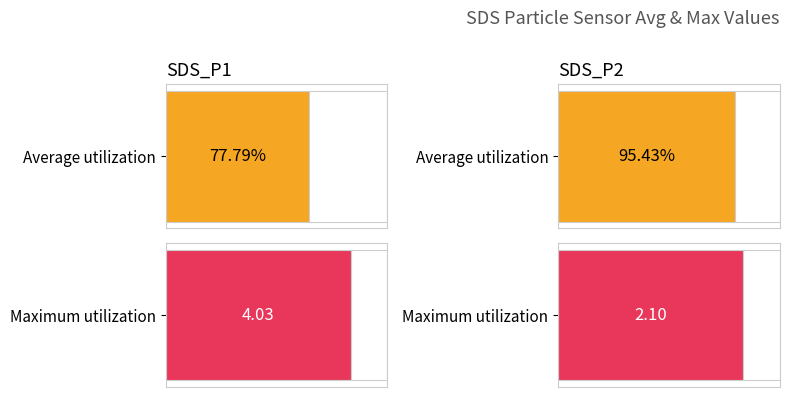

The SDS_P1 series shows 1.1 at 00:15. True or false?

False